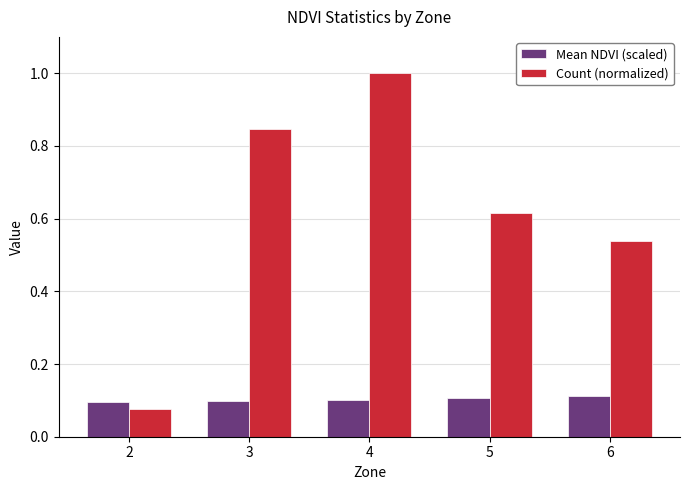

Which series has the largest range (max minus min)?

Count (normalized)